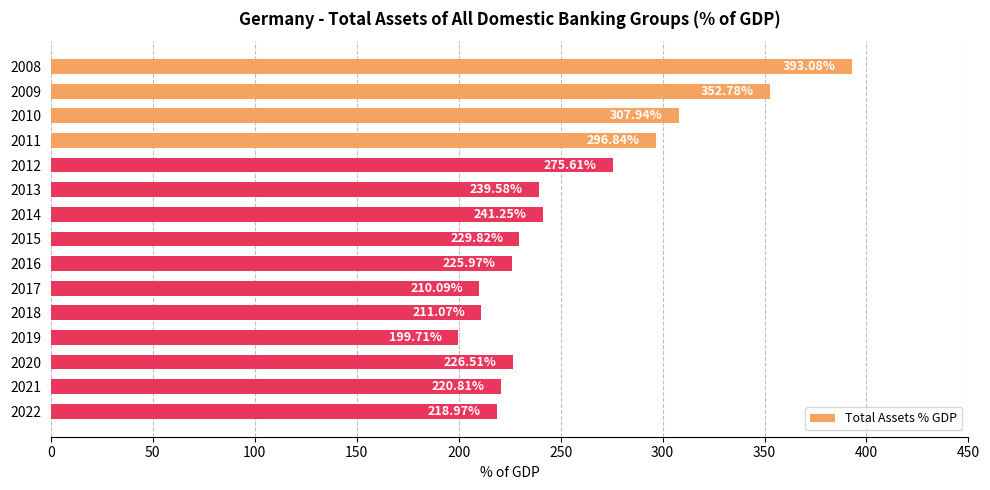

What is the change in value from 2018 to 2022?

+7.9